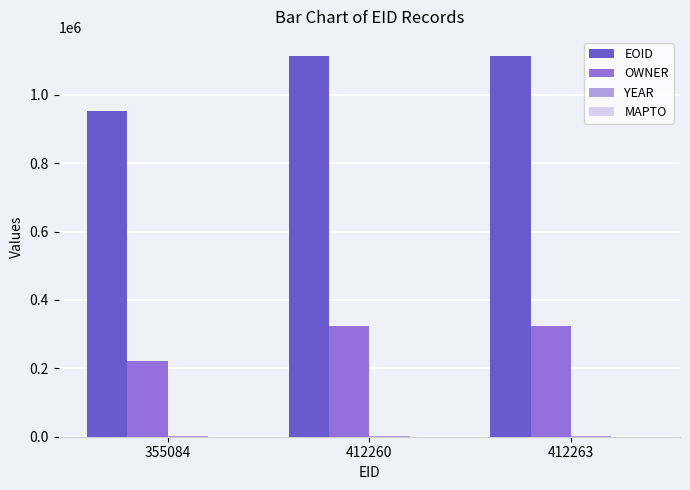

What is the greatest value displayed?

1113779